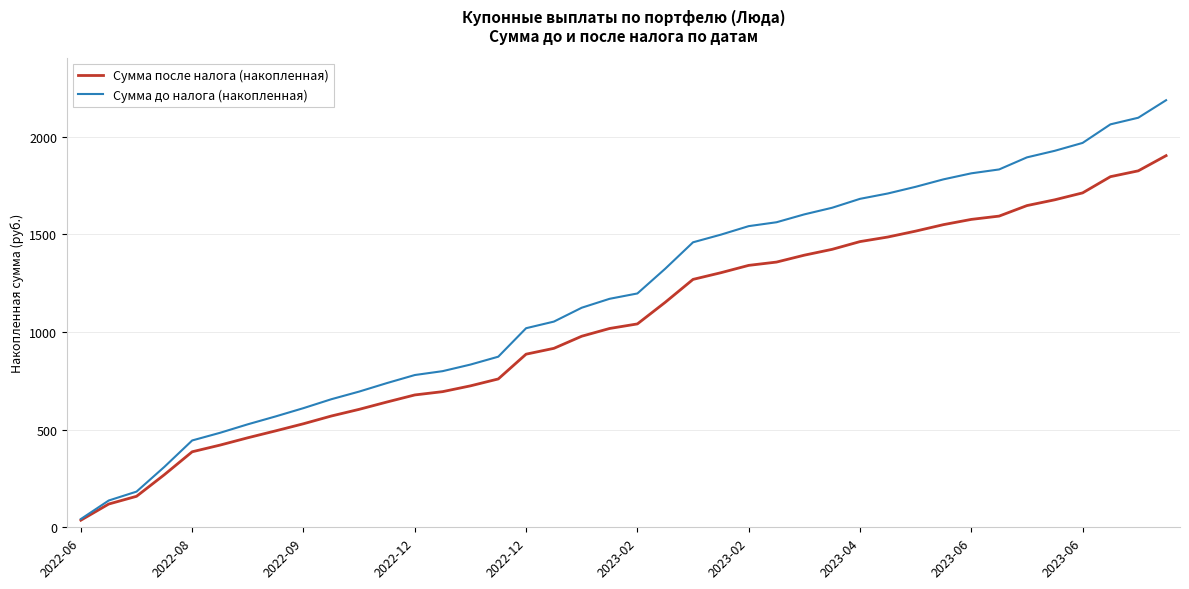

Does the chart have visible grid lines?

Yes